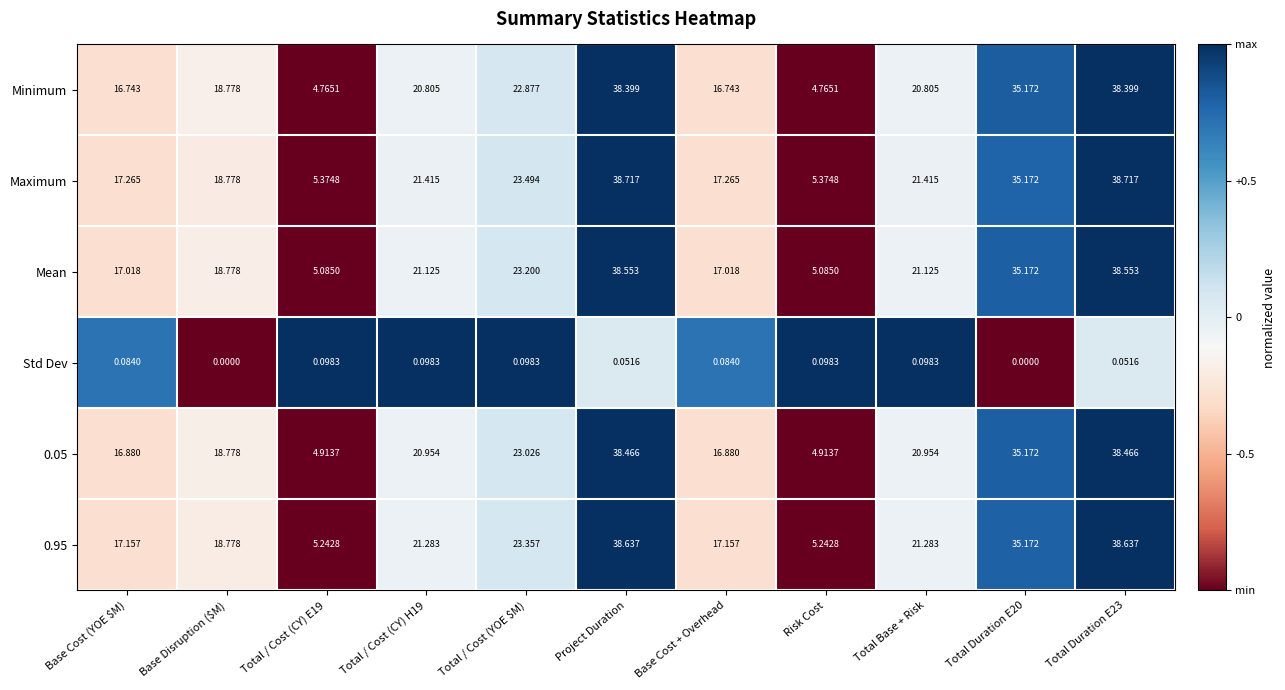

Which series has the widest spread of values?

Minimum